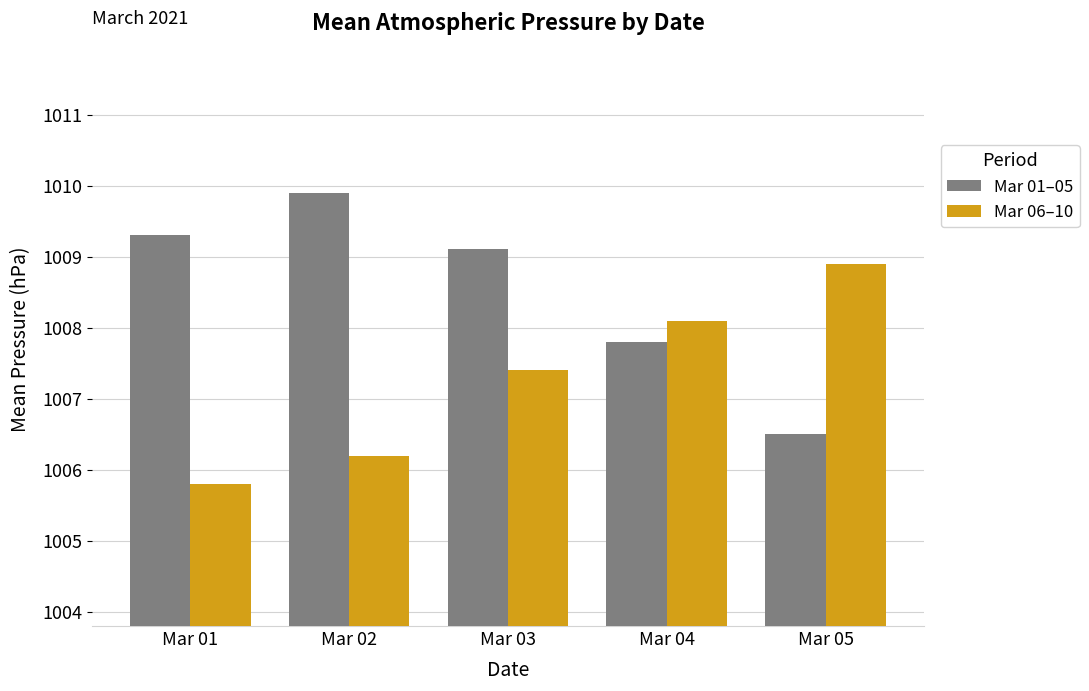

What is the value of the Mar 01–05 bar at the 1st from the left?

1009.3